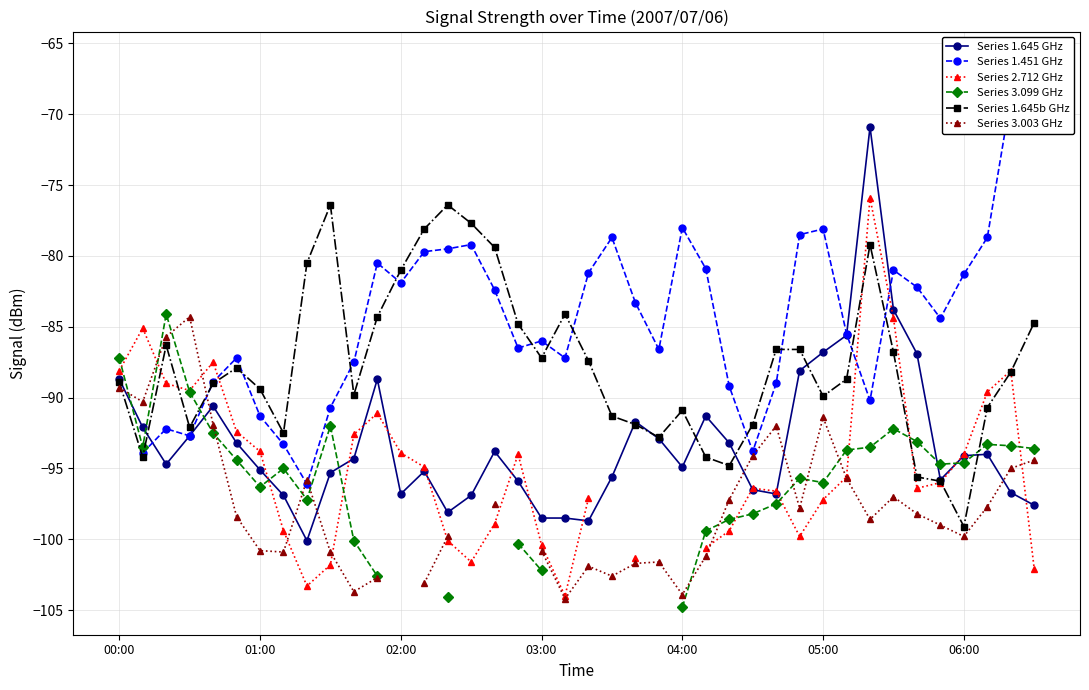

Between 11 and 26, which series saw the biggest shift?

Series 1.645b GHz